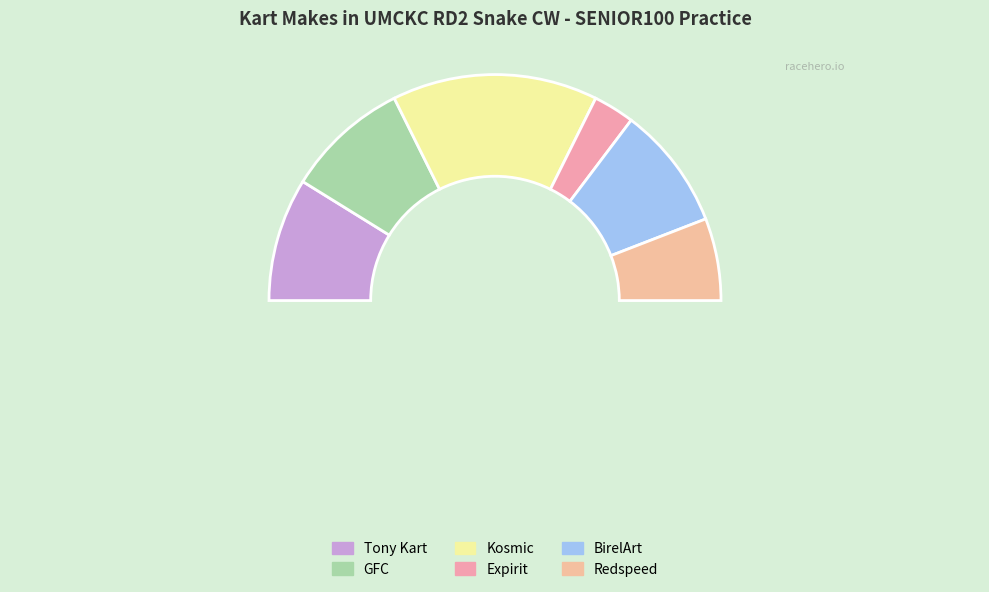

Does Expirit represent more than half of the total?

No